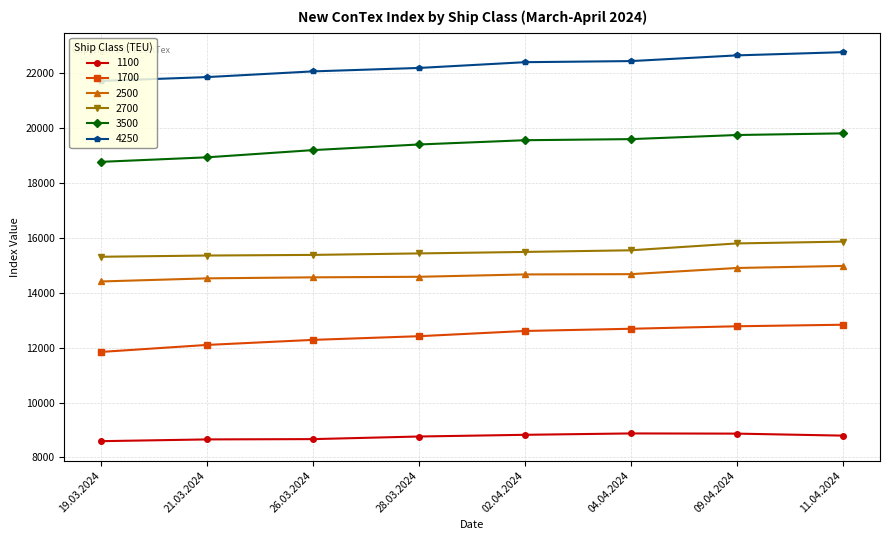

What is the lowest value of the 2500 series?

14414